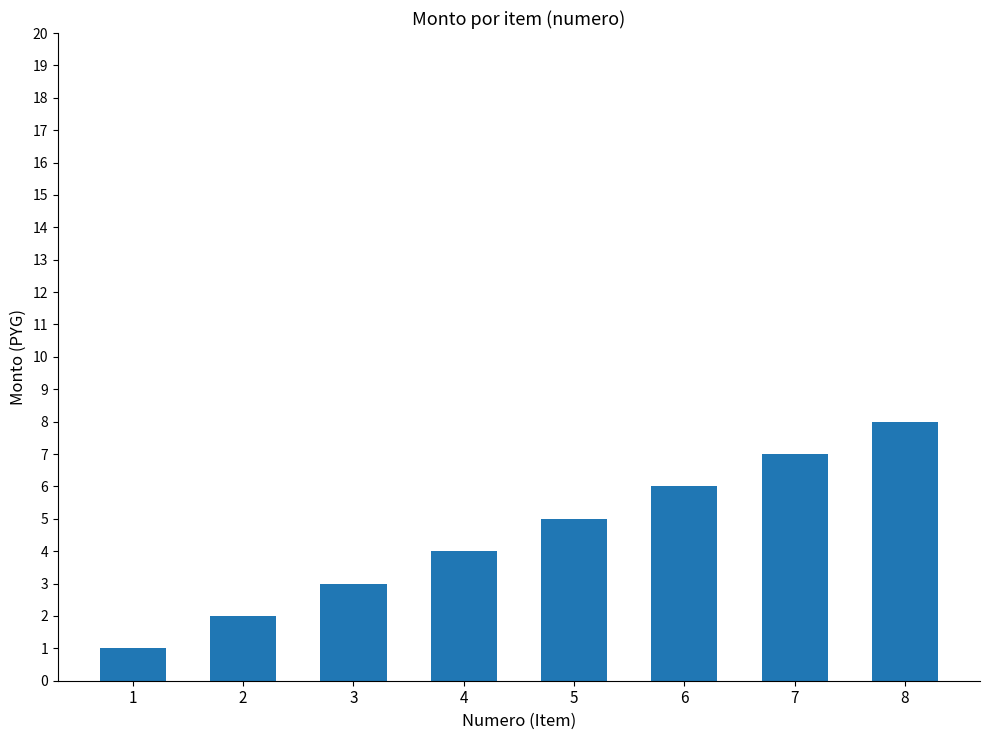

What is the approximate value at 6?

6